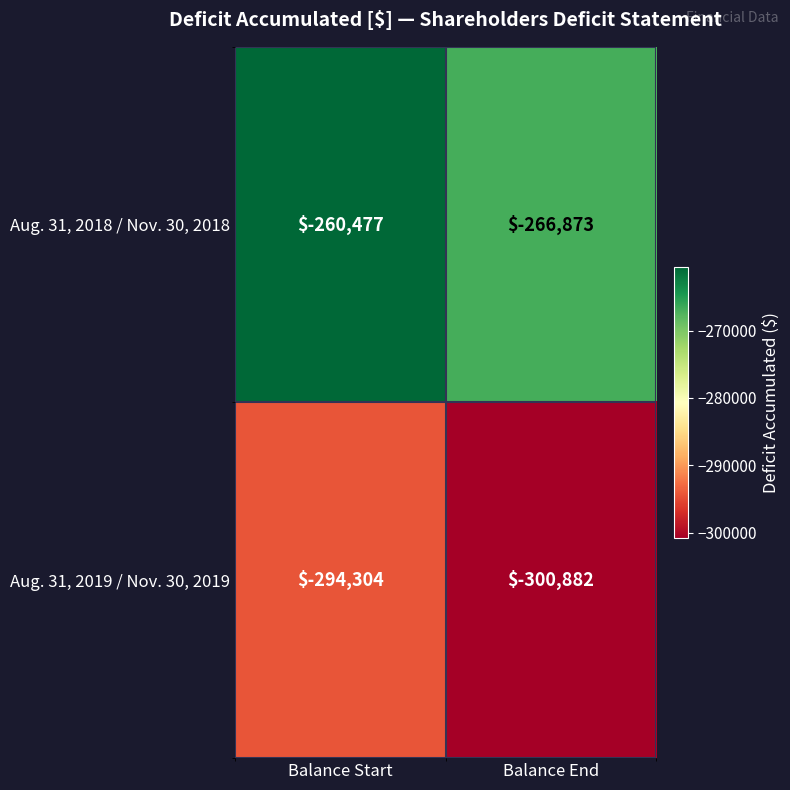

Is it true that Aug. 31, 2018 / Nov. 30, 2018 equals -260477 at Balance Start?

True